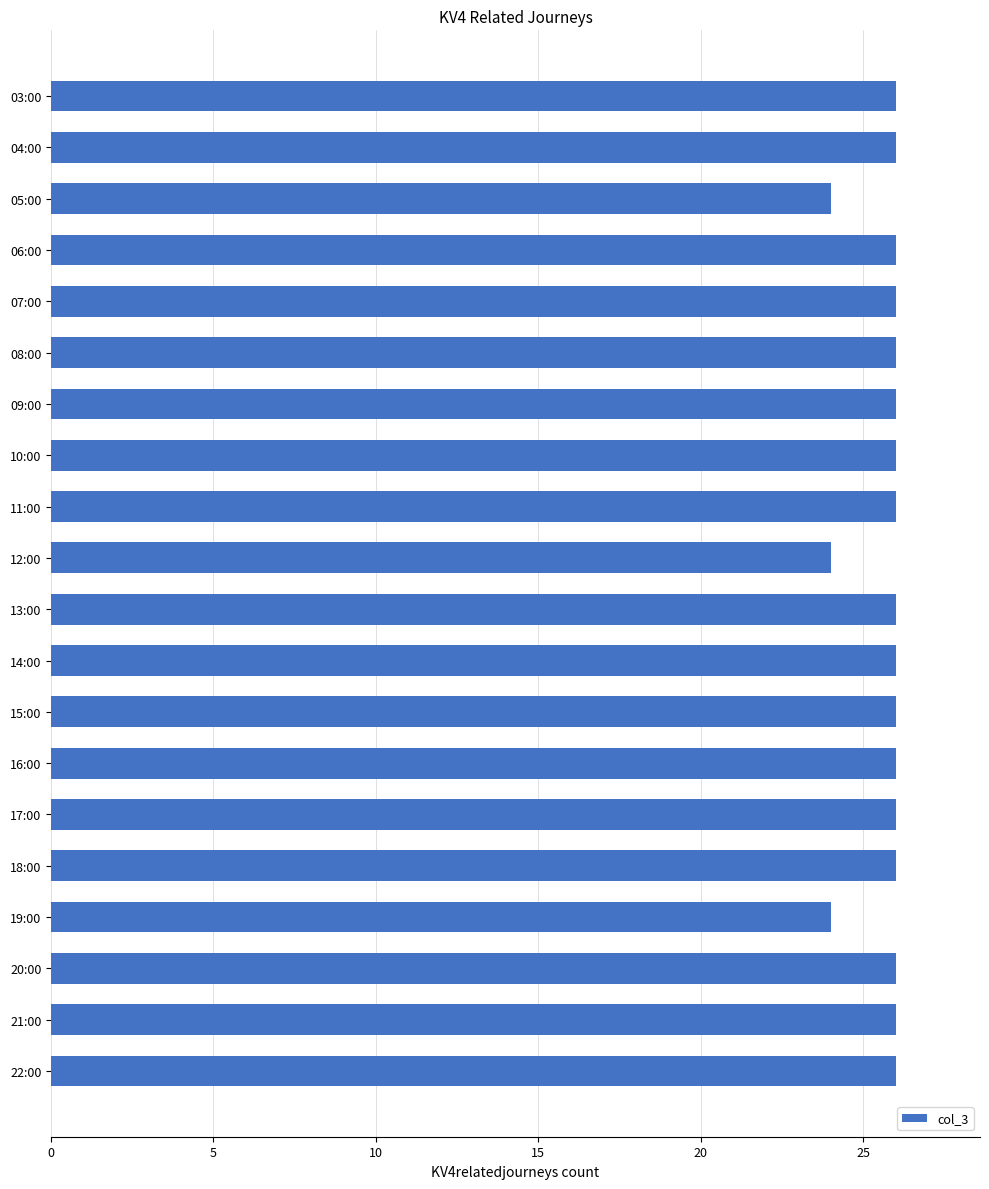

What position from the top is 08:00?

6